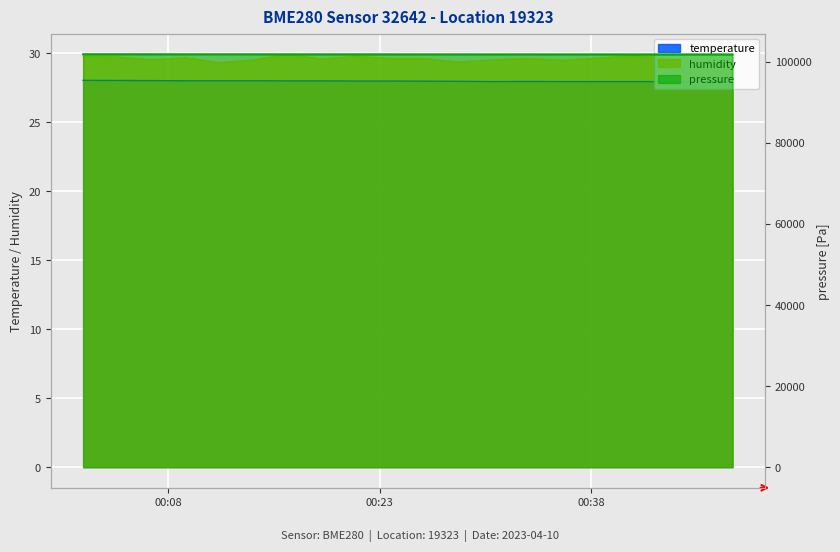

True or false: humidity and temperature cross at least once.

False